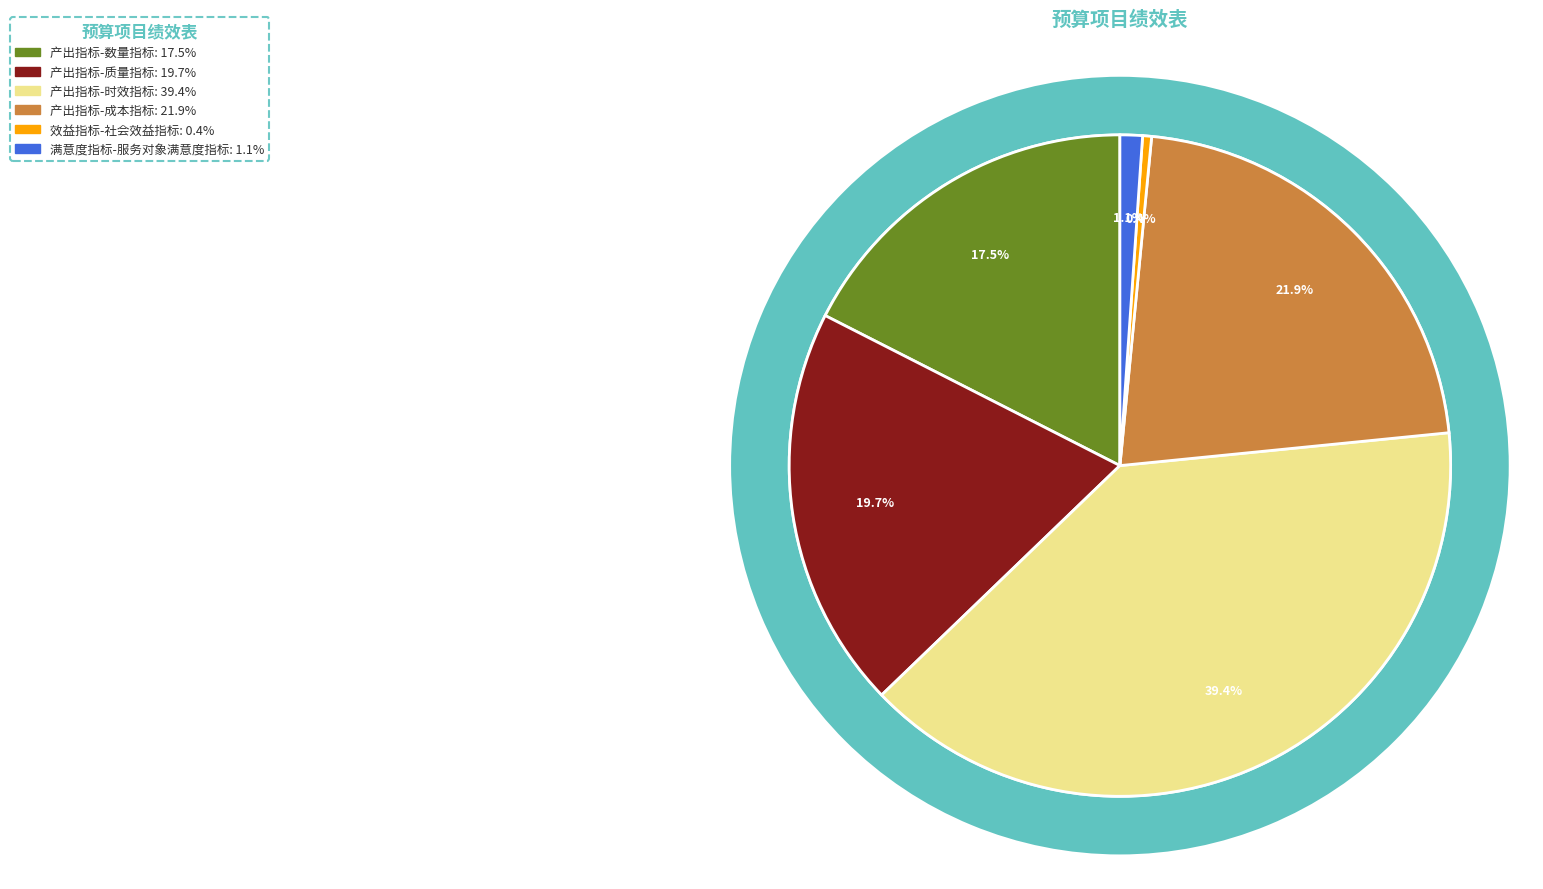

Does 产出指标-数量指标 account for over 50% of the chart?

No